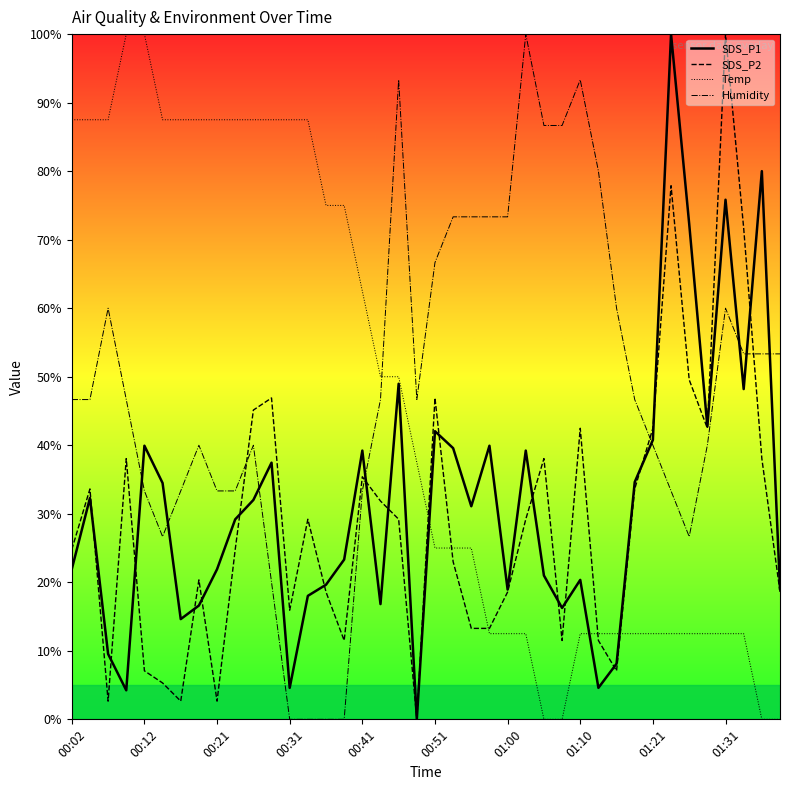

What is the highest value of the SDS_P1 series?

100.0